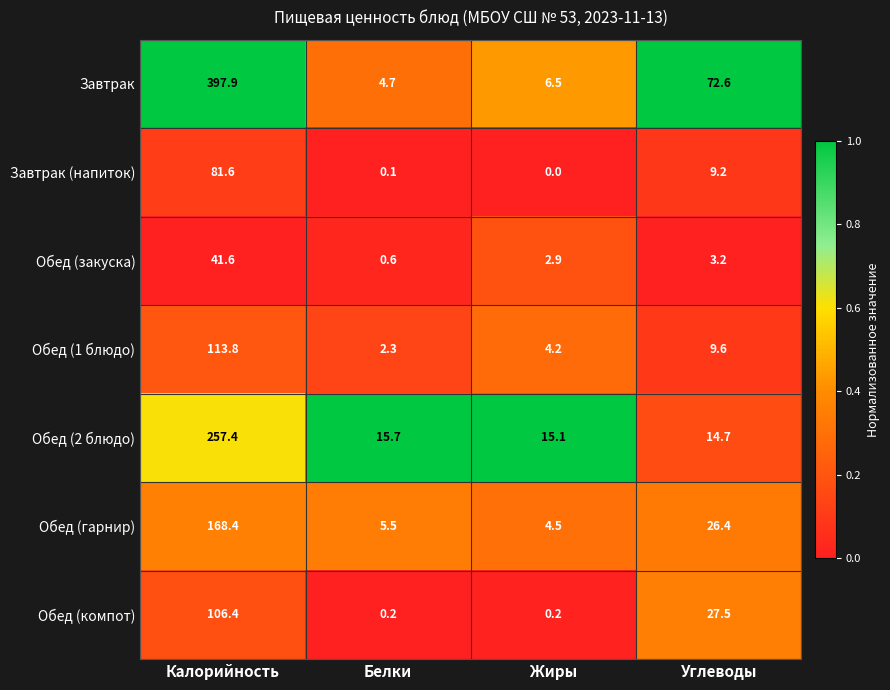

Is it true that Обед (2 блюдо) equals 144.7 at Калорийность?

False